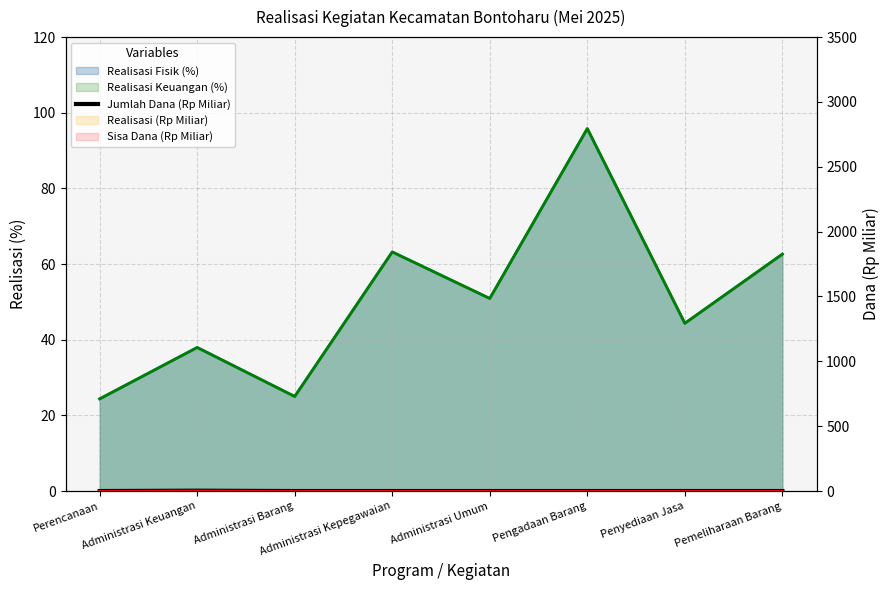

At which category does the chart reach its minimum across all series?

Administrasi Barang